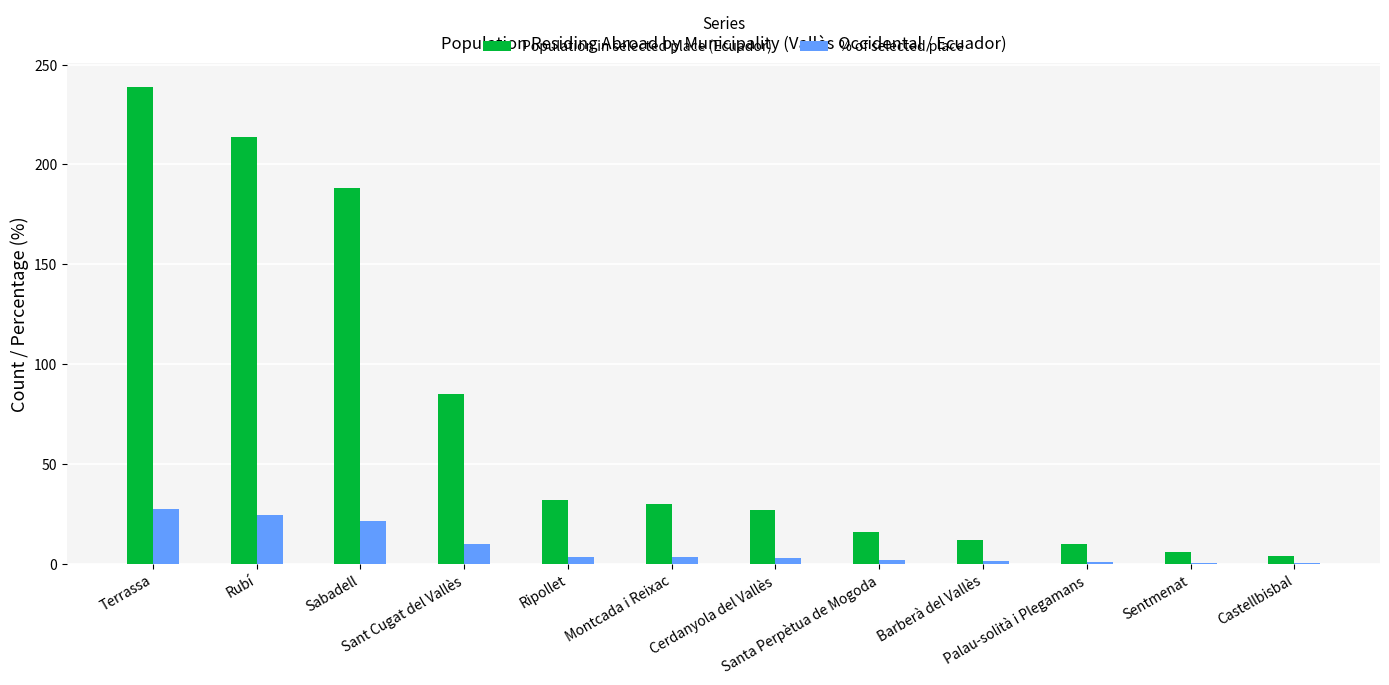

What is the maximum value shown in the chart?

239.0